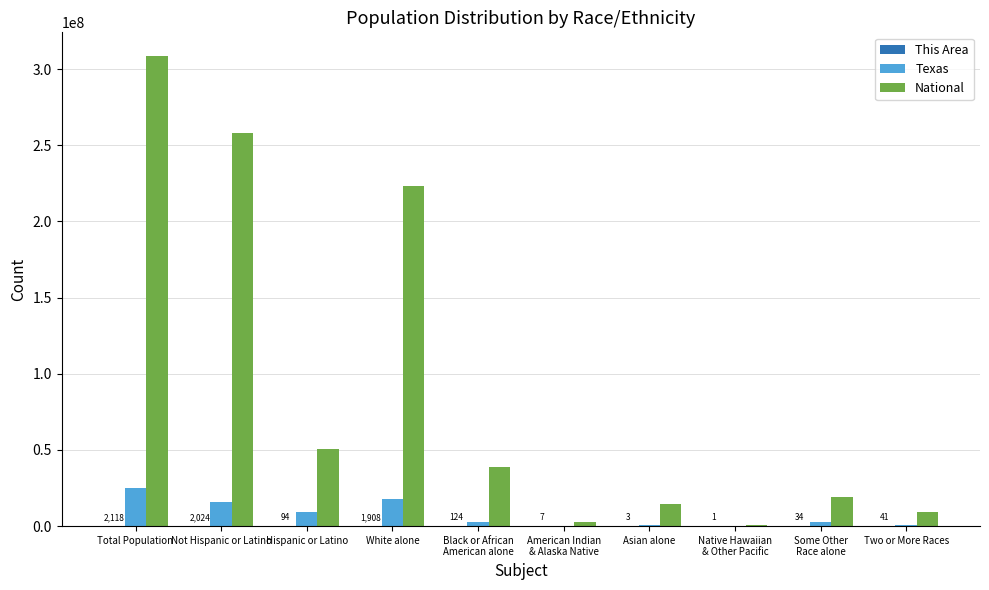

Between Hispanic or Latino and Native Hawaiian
& Other Pacific, which series saw the biggest shift?

National